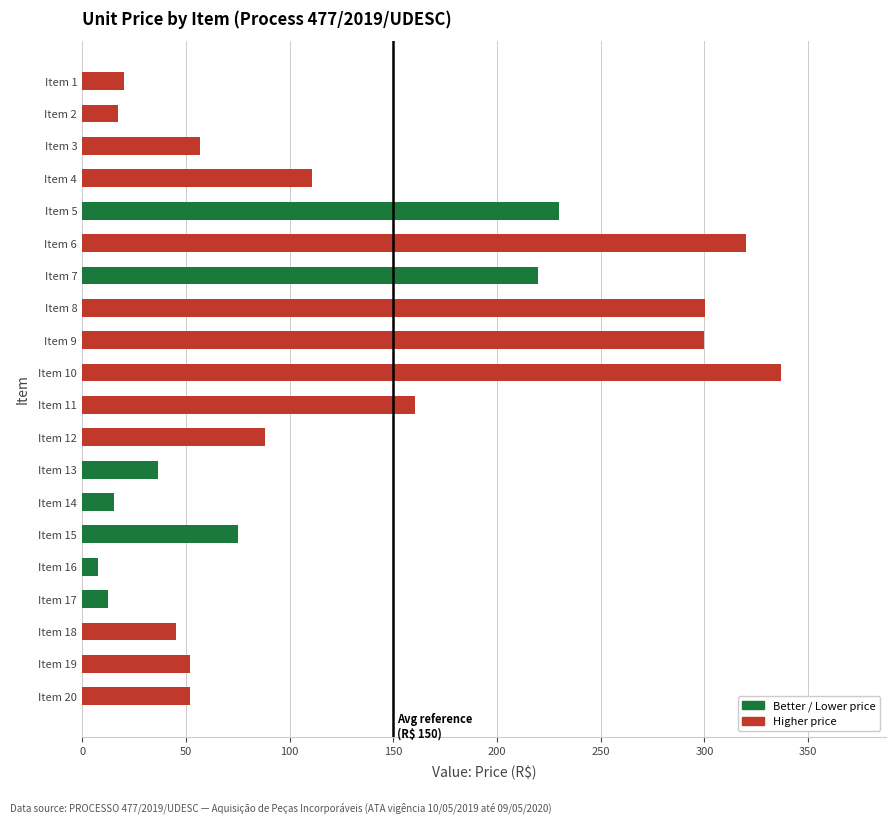

How many data points does each series have?

20